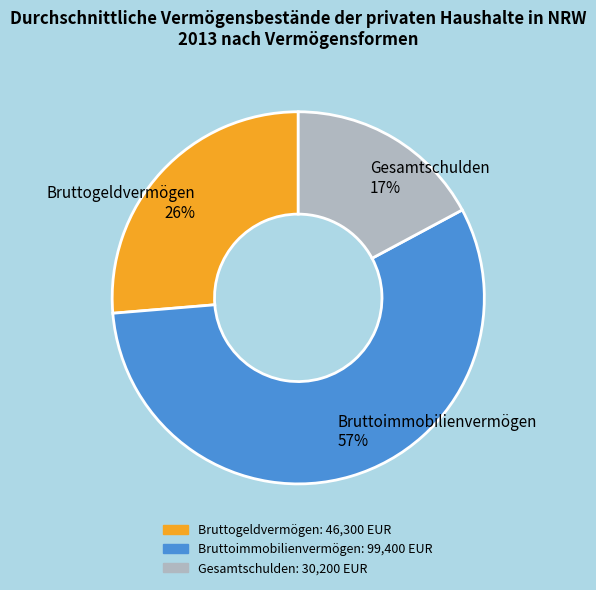

To the nearest percent, what portion does Gesamtschulden represent?

17%